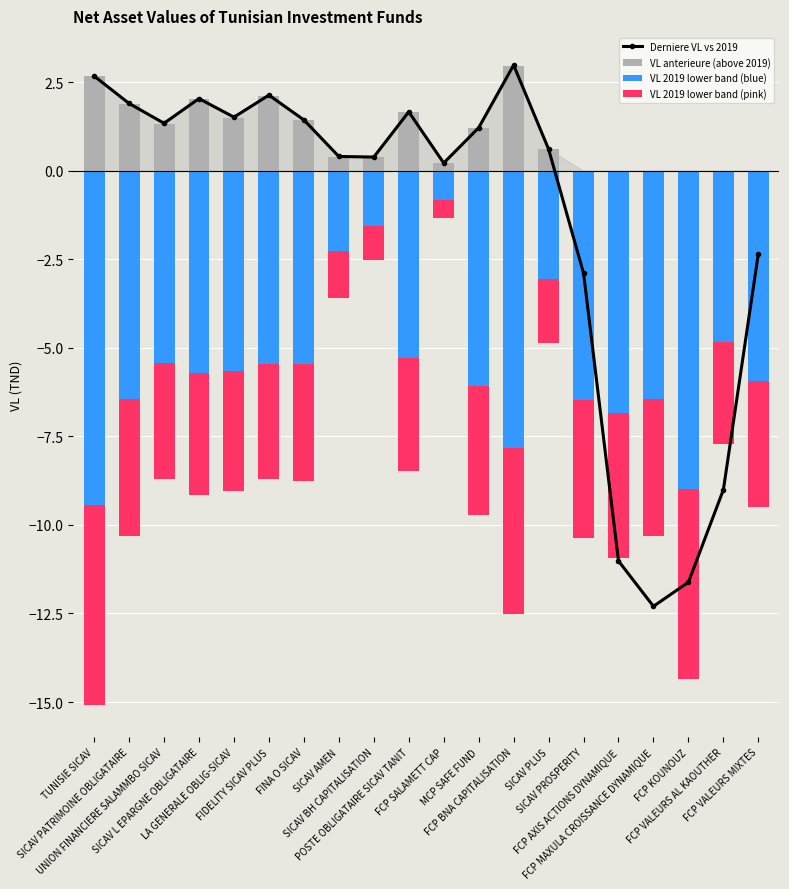

Between SICAV PATRIMOINE OBLIGATAIRE and FCP SALAMETT CAP, which series saw the biggest shift?

VL 2019 lower band (blue)